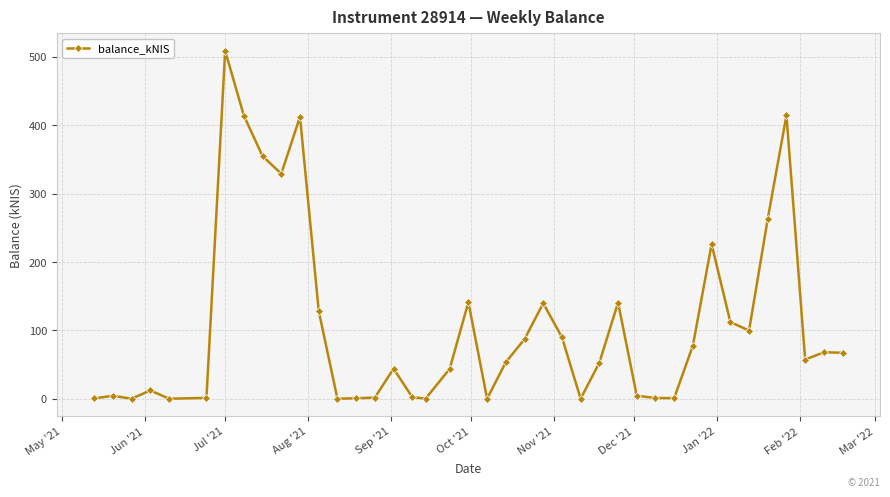

How many data points does each series have?

40